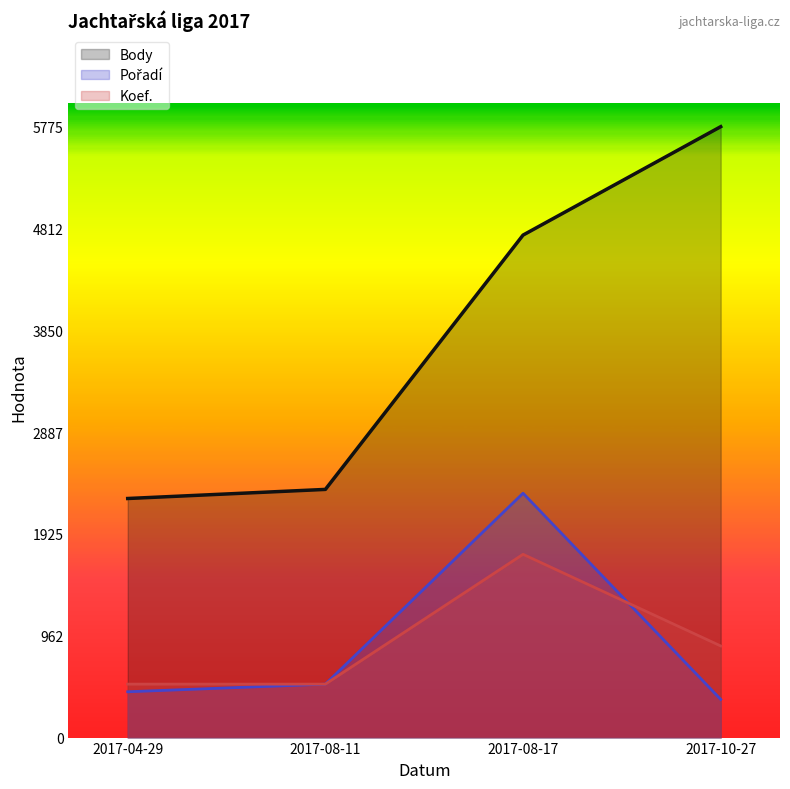

Reading left to right, what are all the values shown in this chart?

Body: 2017-04-29=2260.0	2017-08-11=2346.0	2017-08-17=4750.0	2017-10-27=5775.0
Pořadí: 2017-04-29=433.1	2017-08-11=505.3	2017-08-17=2310.0	2017-10-27=360.9
Koef.: 2017-04-29=505.3	2017-08-11=505.3	2017-08-17=1732.5	2017-10-27=866.2